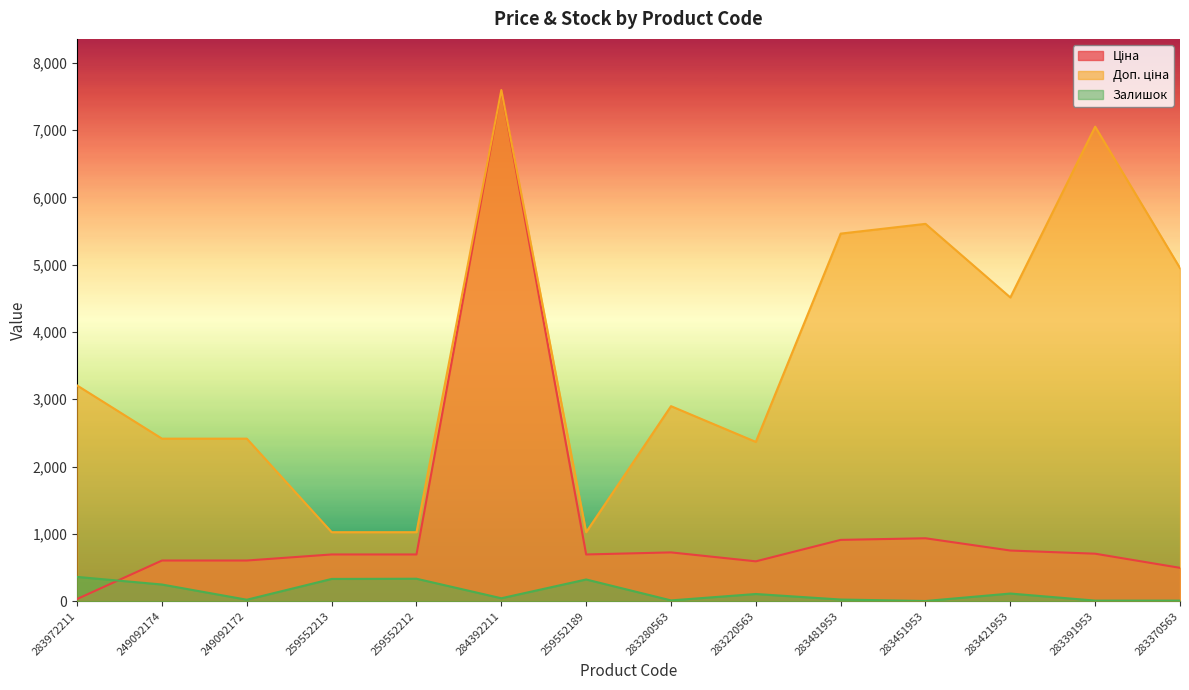

List the labels in order of Доп. ціна value, largest first.

284392211, 283391953, 283451953, 283481953, 283370563, 283421953, 283972211, 283280563, 249092174, 249092172, 283220563, 259552213, 259552212, 259552189